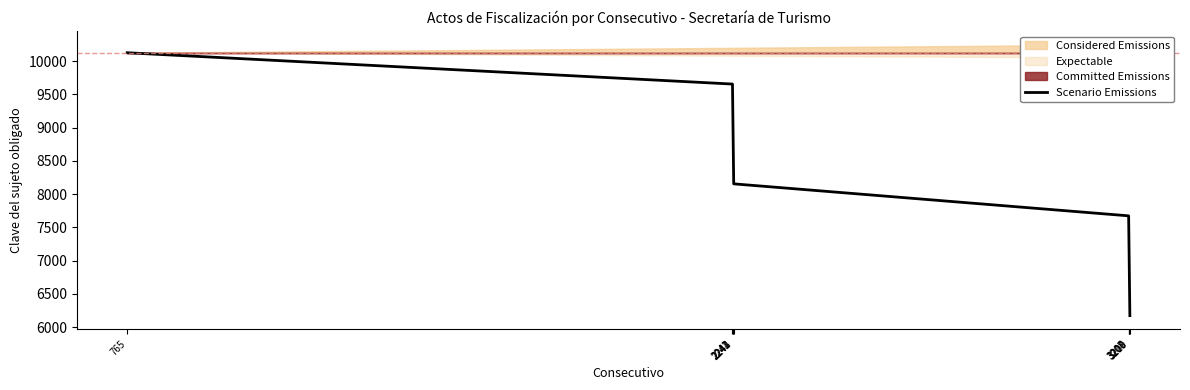

What is the difference between the maximum and minimum values?

3951.1